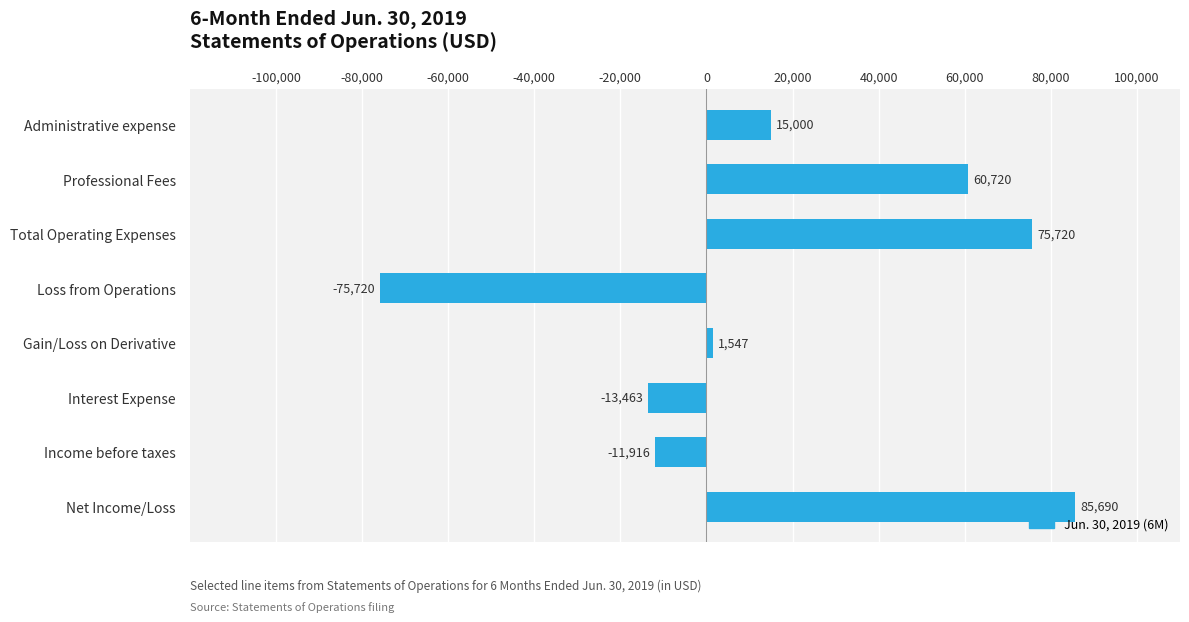

The chart shows a value of 85690 at Net Income/Loss. True or false?

True